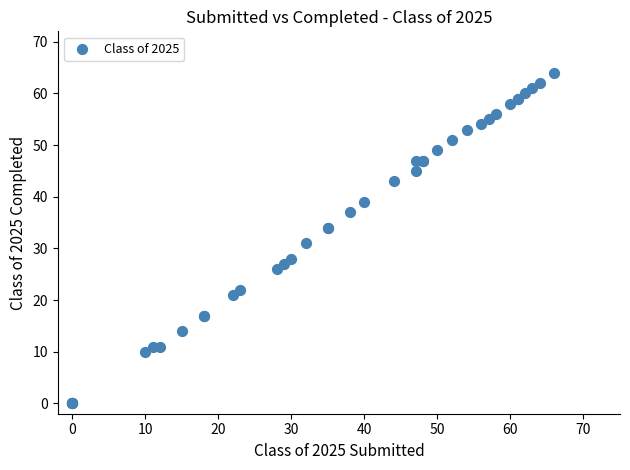

What Y value in the scatter plot is closest to 32?

31